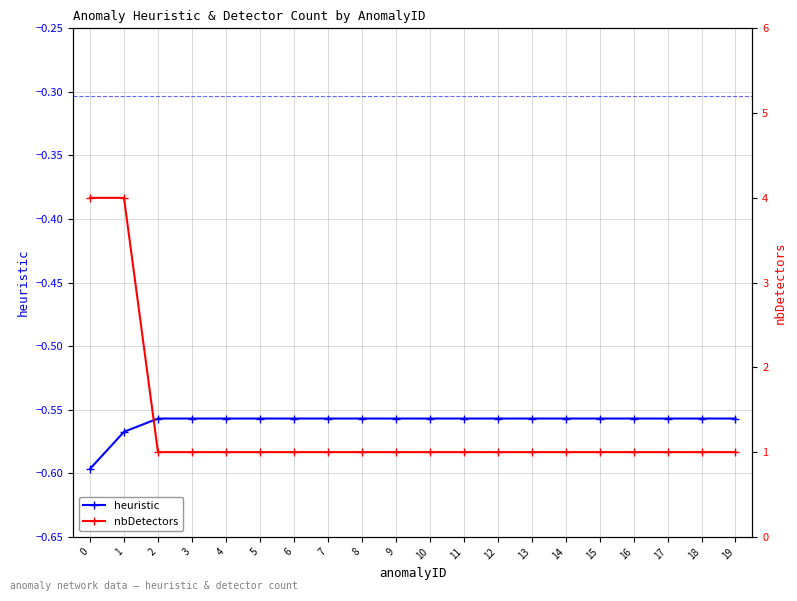

True or false: nbDetectors has more than 2 points higher than both neighbors.

False